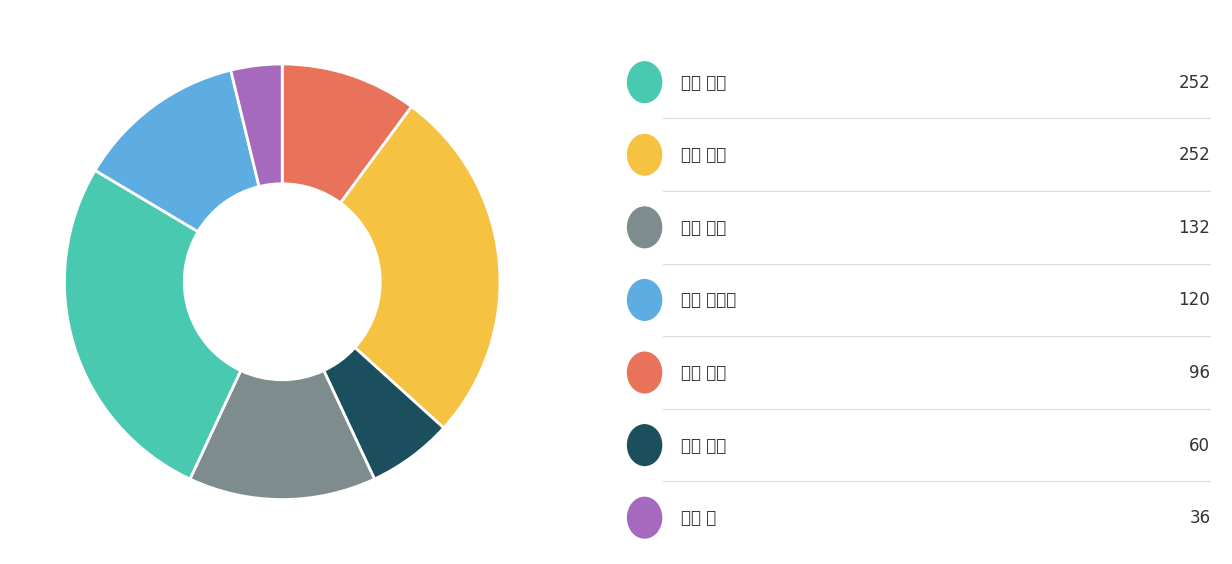

Is there any slice that represents more than half of the pie?

No